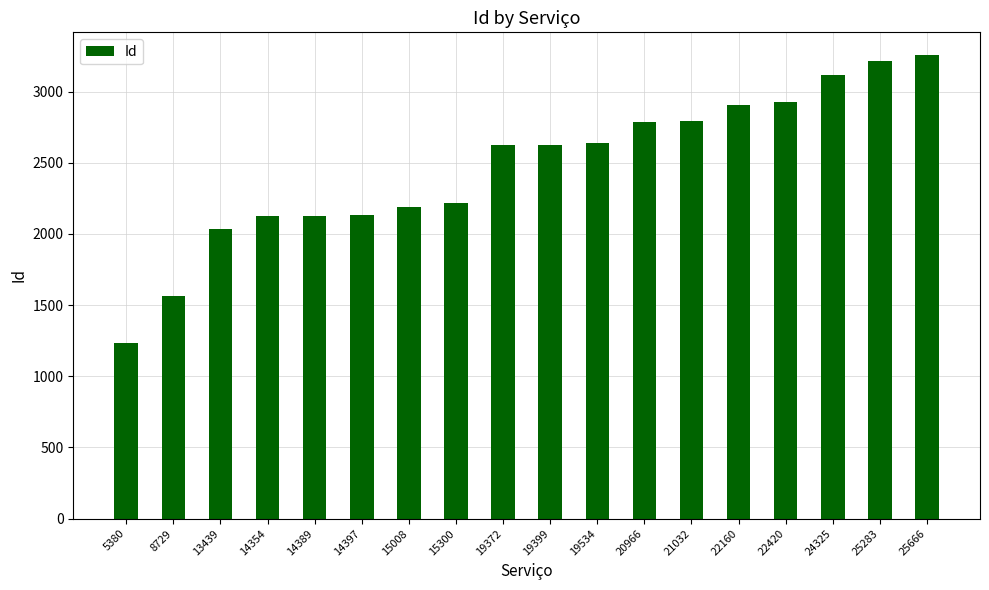

What is the value of the 1st bar from the left?

1236